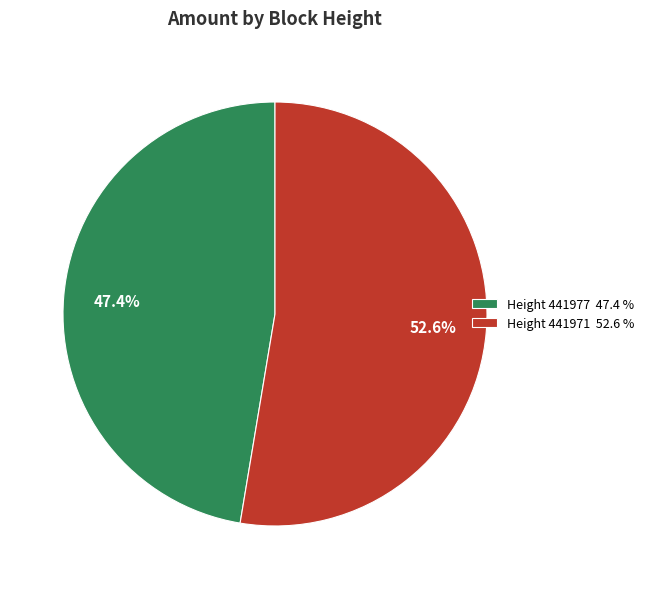

Is there a majority slice in this chart?

Yes